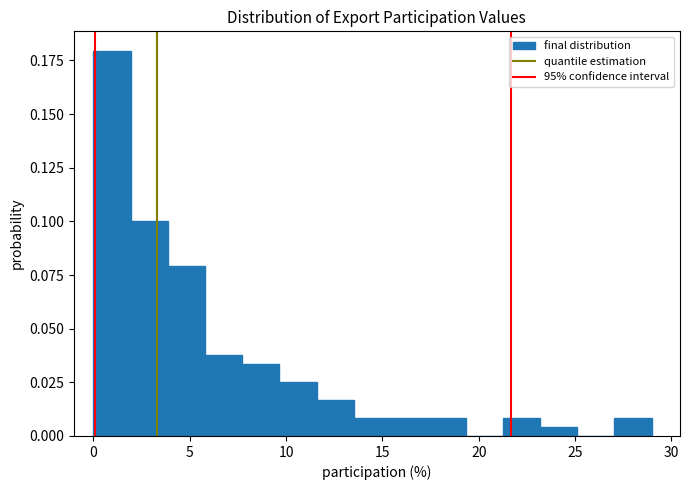

Around what value on the x-axis is the tallest bar? Give the approximate position of its centre, as read against the axis.

1.0